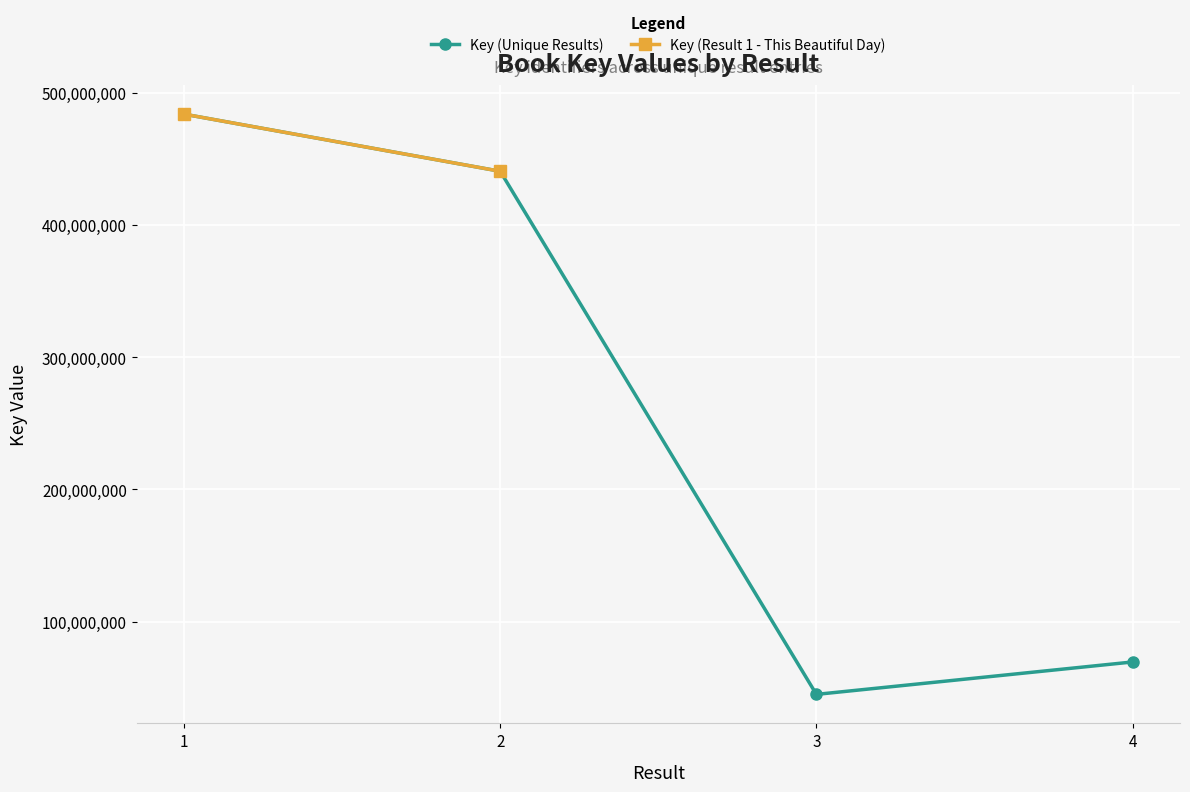

Between 1 and 3, which is larger?

1